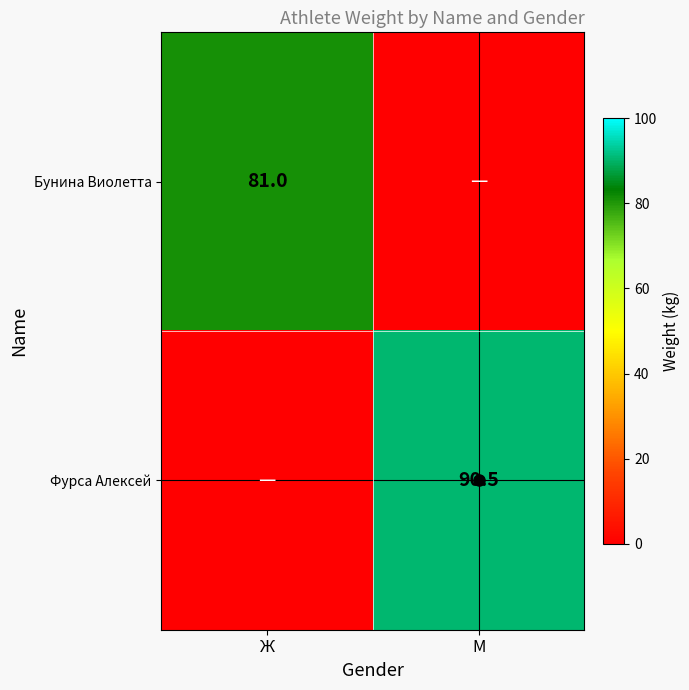

True or false: Фурса Алексей has a value of 90.5 at М.

True